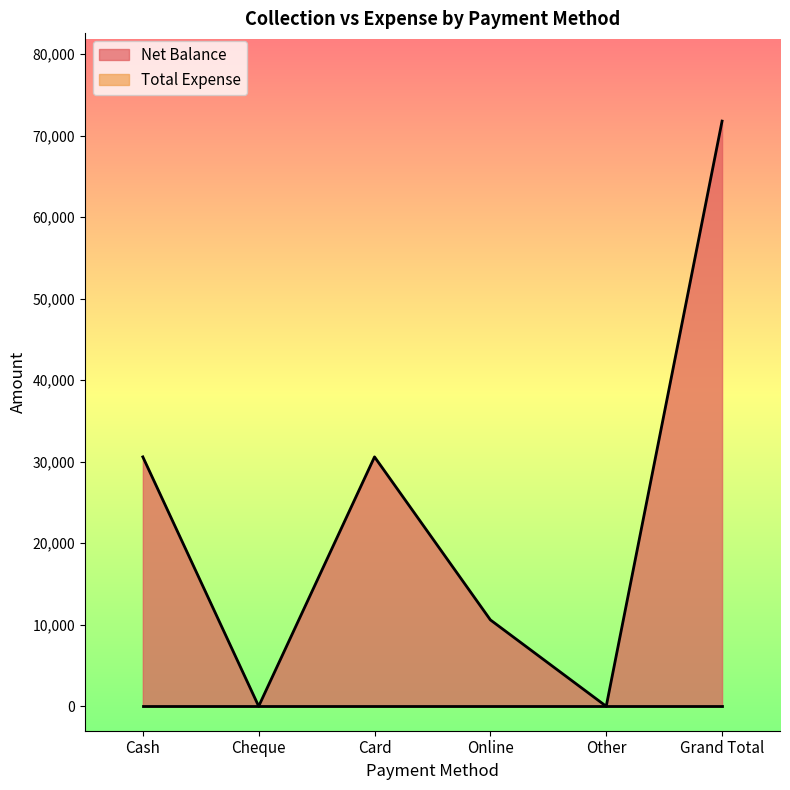

What is the label of the 4th point from the right?

Card